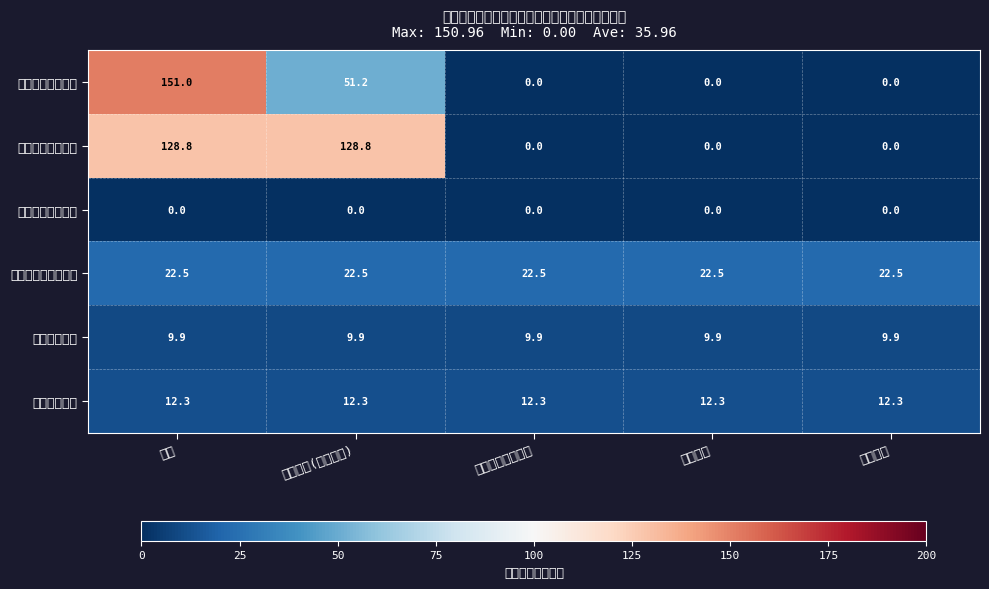

Reading left to right, list all the values displayed in this chart.

城乡社区管理事务: 小计=151.0	人员经费(工资福利)=51.2	对个人和家庭补助=0.0	公用经费=0.0	项目支出=0.0
城乡社区环境卫生: 小计=128.8	人员经费(工资福利)=128.8	对个人和家庭补助=0.0	公用经费=0.0	项目支出=0.0
城乡社区公共设施: 小计=0.0	人员经费(工资福利)=0.0	对个人和家庭补助=0.0	公用经费=0.0	项目支出=0.0
社会保障和就业支出: 小计=22.5	人员经费(工资福利)=22.5	对个人和家庭补助=22.5	公用经费=22.5	项目支出=22.5
卫生健康支出: 小计=9.9	人员经费(工资福利)=9.9	对个人和家庭补助=9.9	公用经费=9.9	项目支出=9.9
住房保障支出: 小计=12.3	人员经费(工资福利)=12.3	对个人和家庭补助=12.3	公用经费=12.3	项目支出=12.3